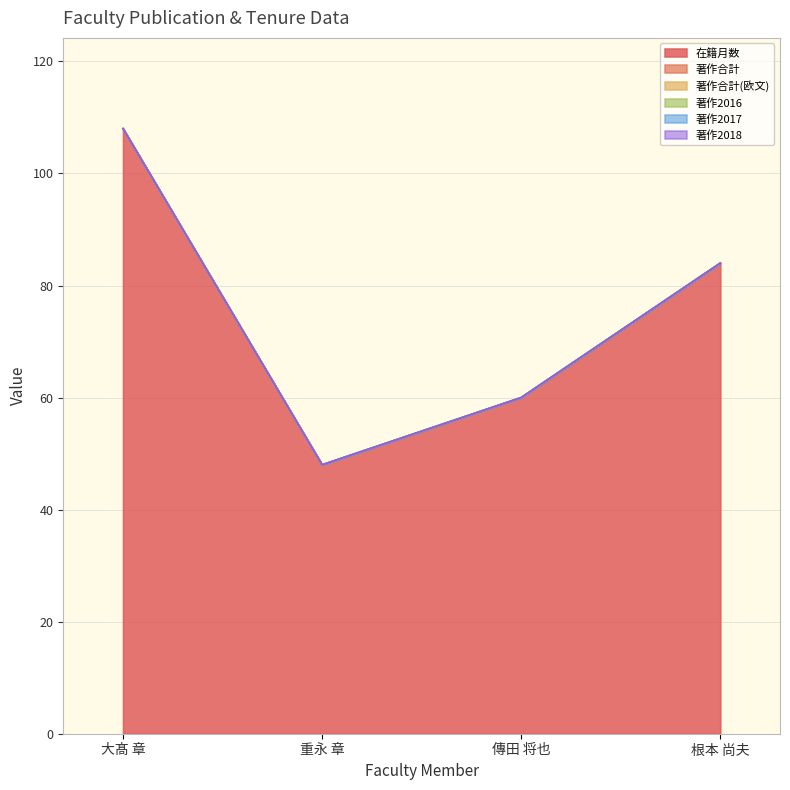

Reading left to right, extract all data points from this chart.

在籍月数: 108	48	60	84
著作合計: 0	0	0	0
著作合計(欧文): 0	0	0	0
著作2016: 0	0	0	0
著作2017: 0	0	0	0
著作2018: 0	0	0	0